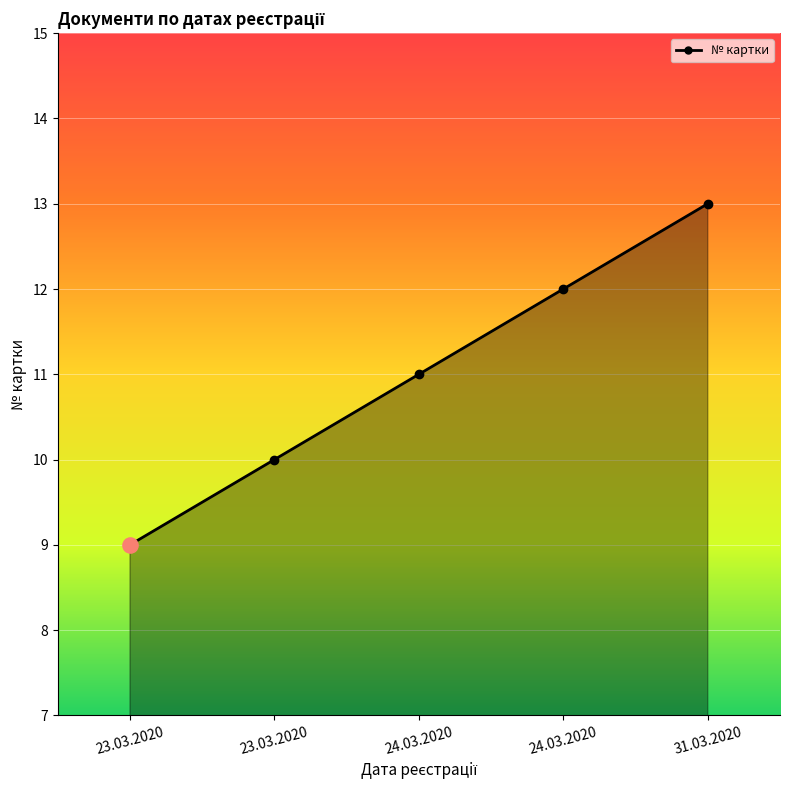

What is the change in value from 23.03.2020 to 31.03.2020?

+4